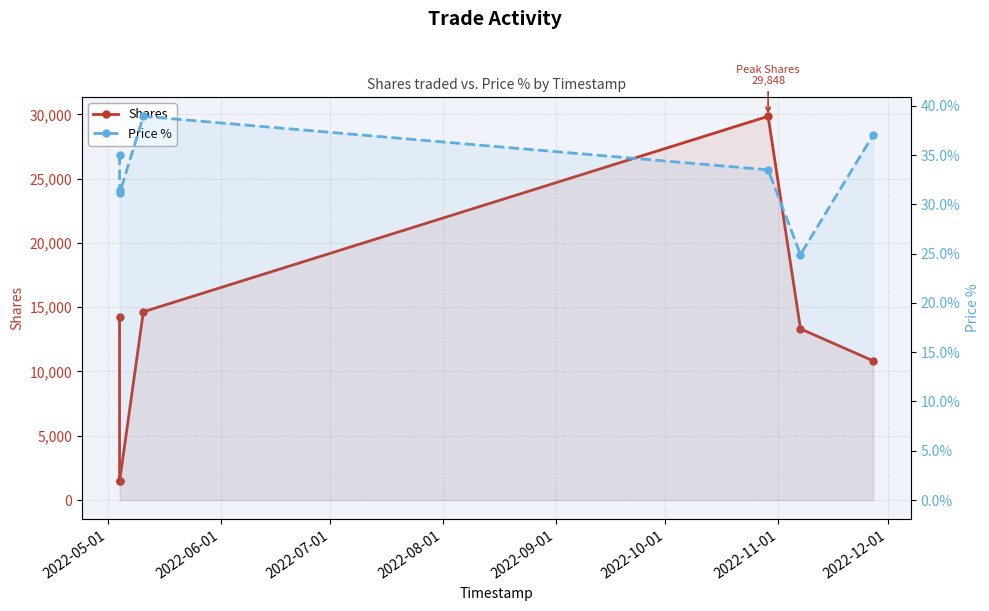

True or false: Price % and Shares intersect in this chart.

False